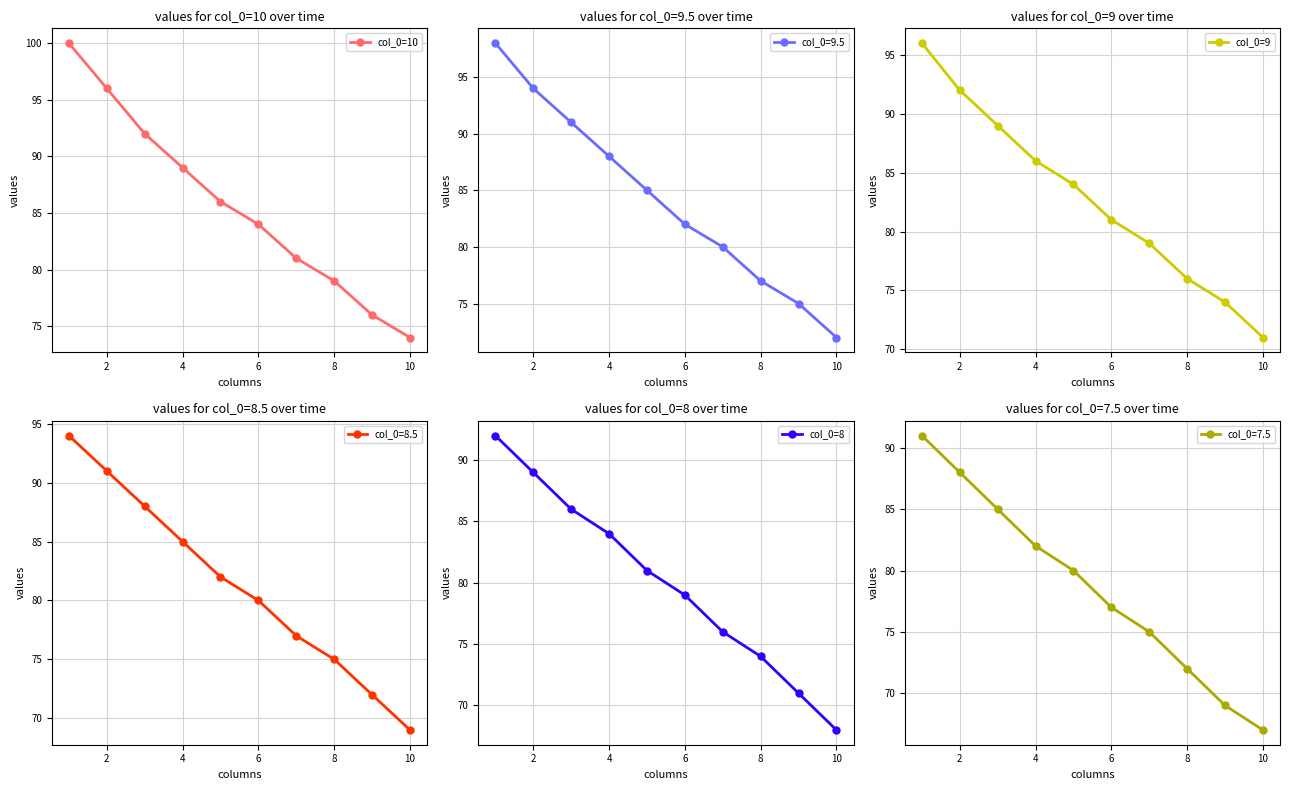

True or false: col_0=10 has more than 2 points higher than both neighbors.

False